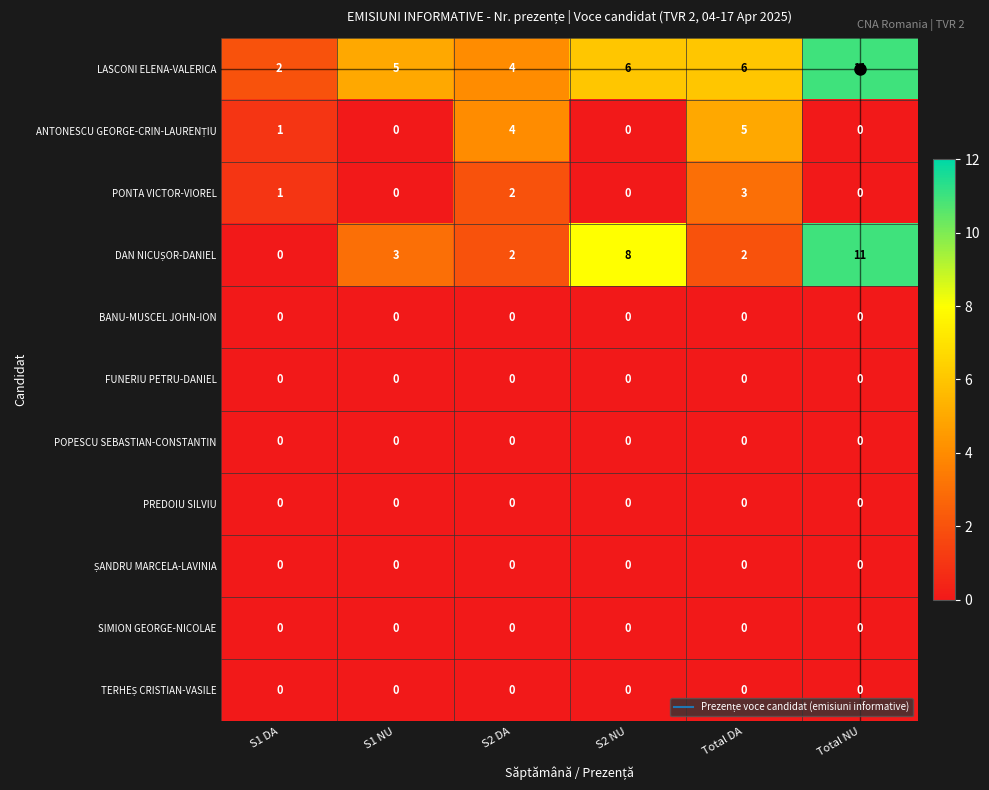

Where is PONTA VICTOR-VIOREL nearest to the value 1?

S1 DA